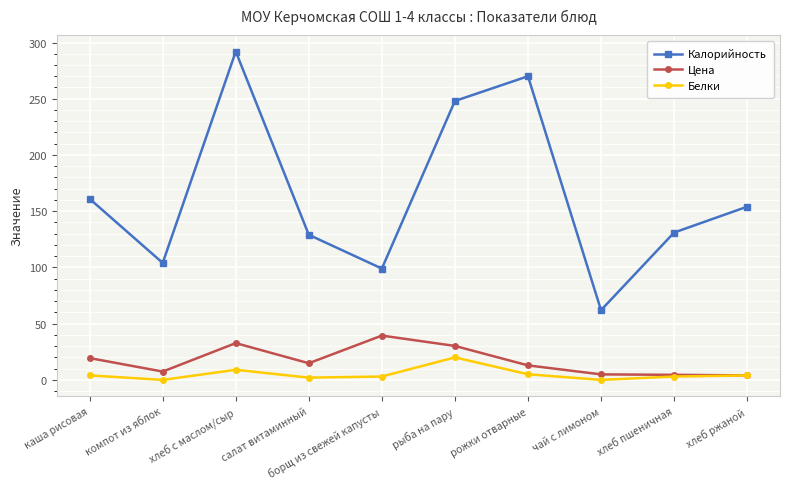

Which series has the largest total across all categories?

Калорийность